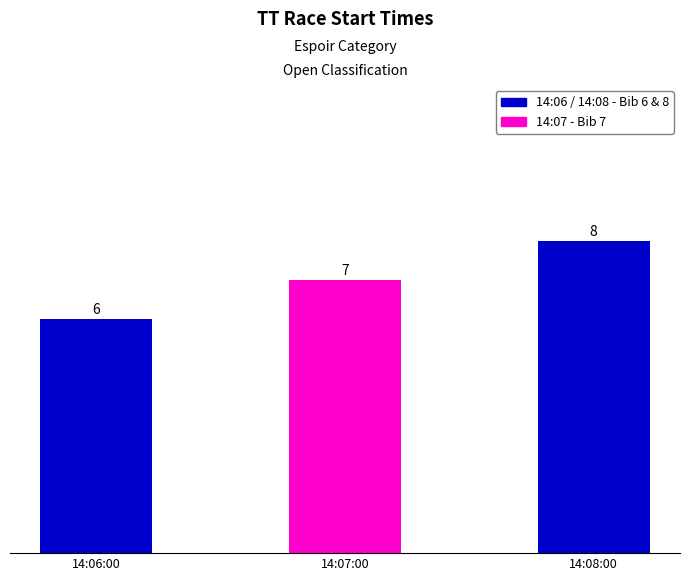

Are the bars horizontal?

No